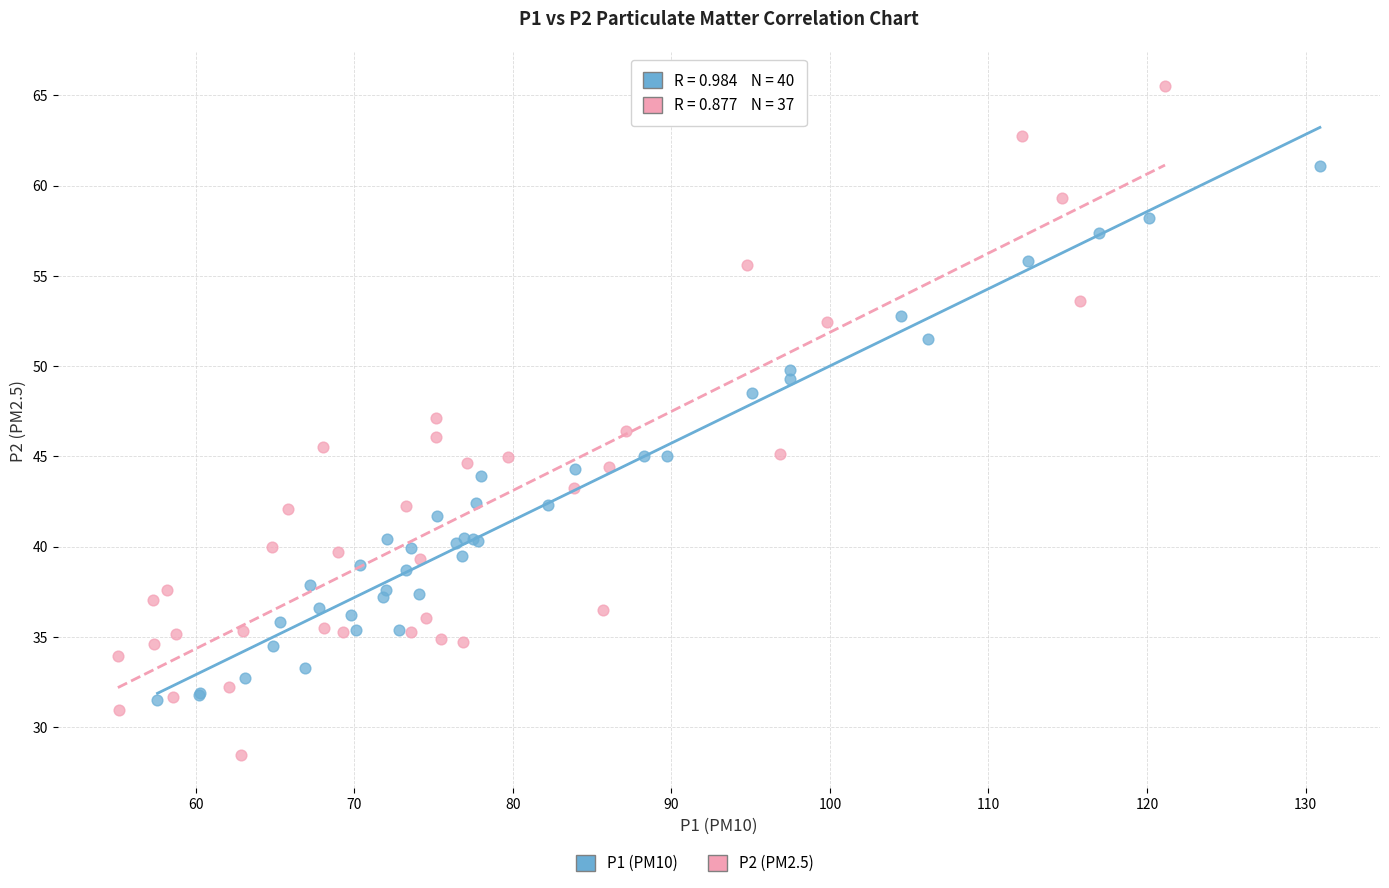

Which series reaches the minimum Y coordinate?

P2 (PM2.5)